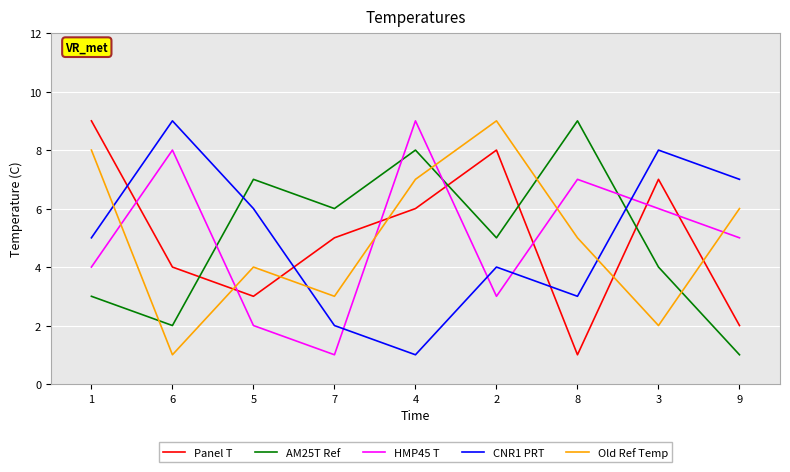

Which series changed the most between 5 and 8?

HMP45 T